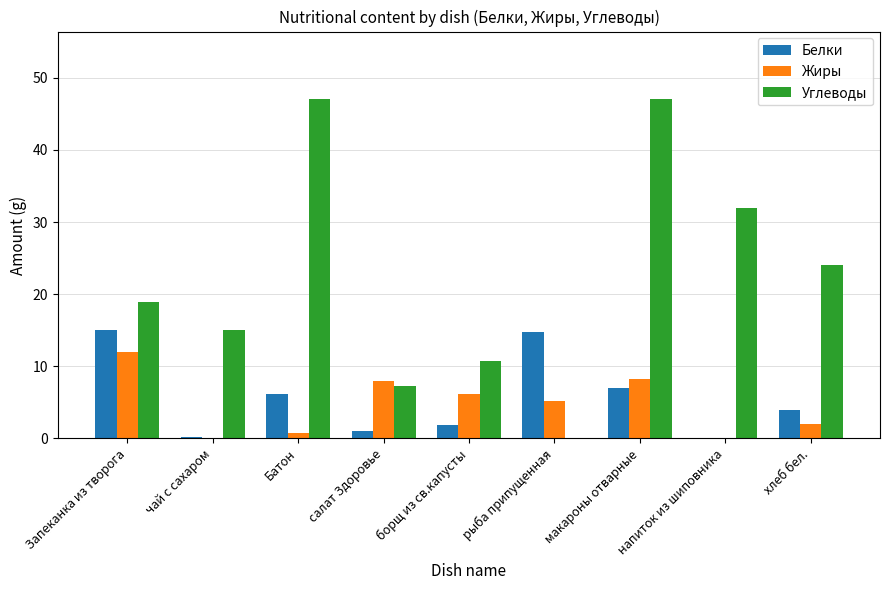

How many groups of bars are there?

9